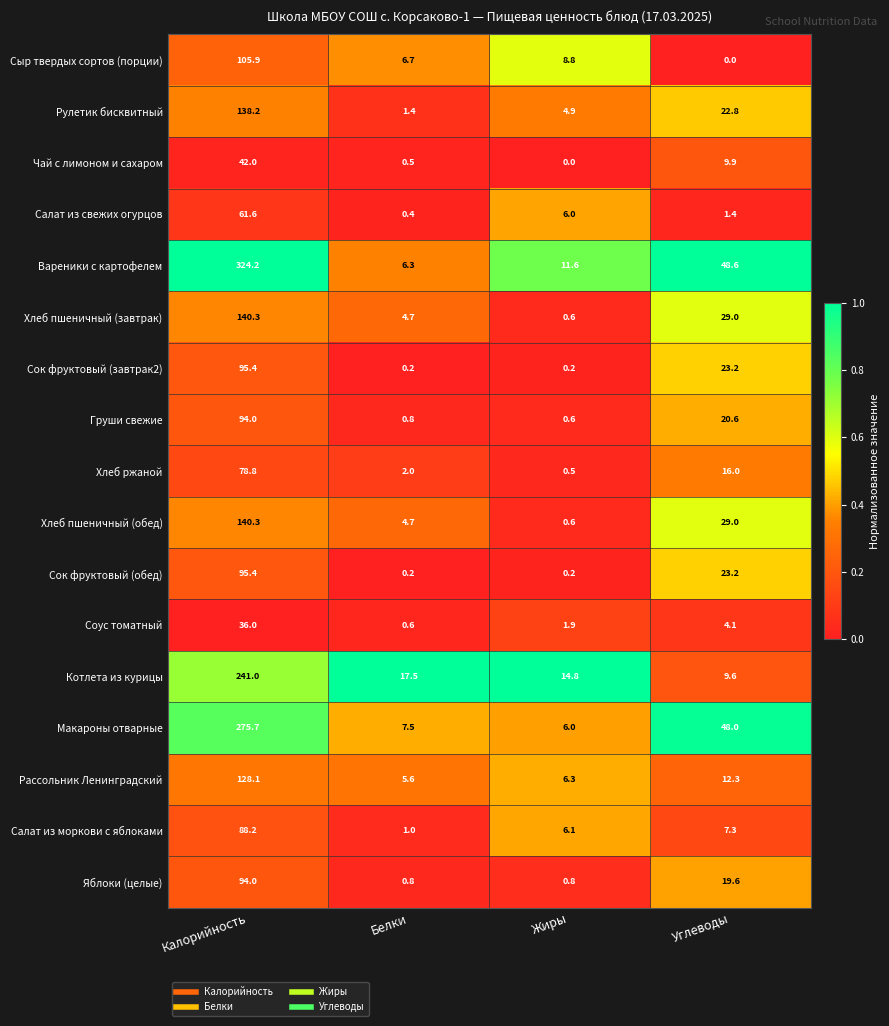

True or false: Чай с лимоном и сахаром has a value of 9.9 at Углеводы.

True